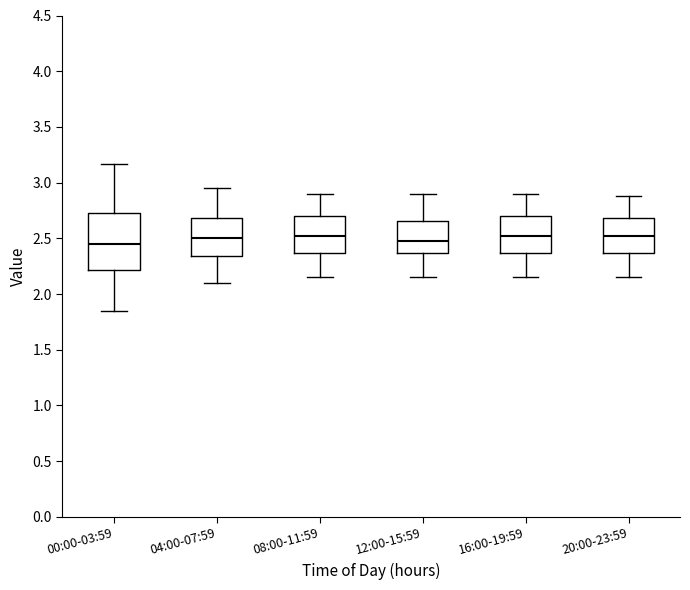

Comparing the boxes themselves (not the whiskers), which one is the tallest?

00:00-03:59